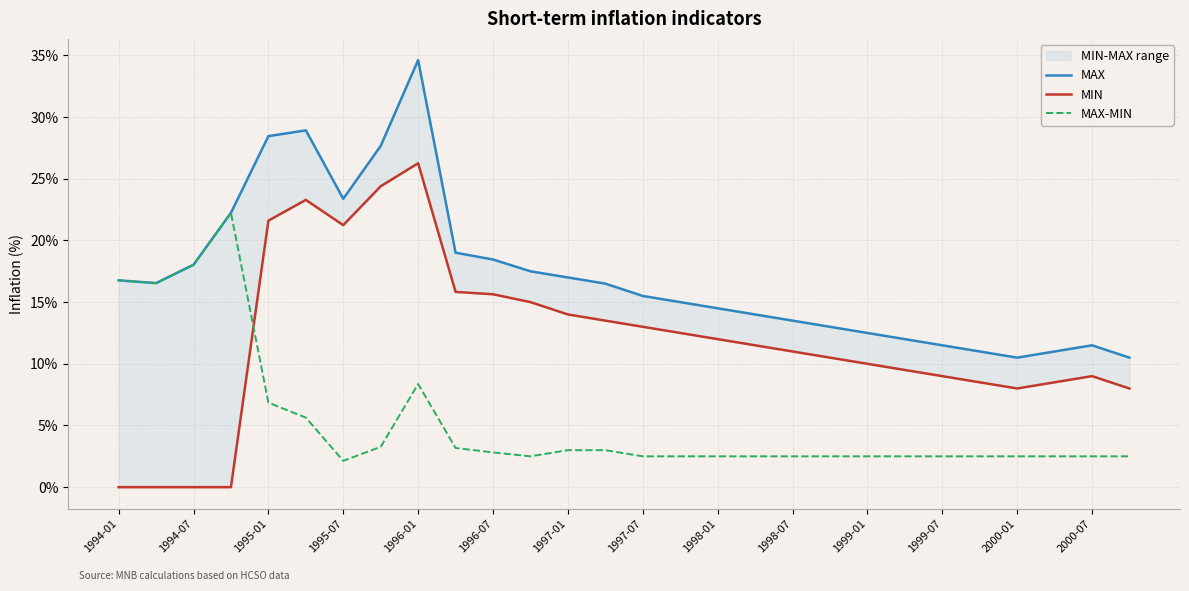

The value of MAX-MIN at 1997-01 is 0.9. True or false?

False